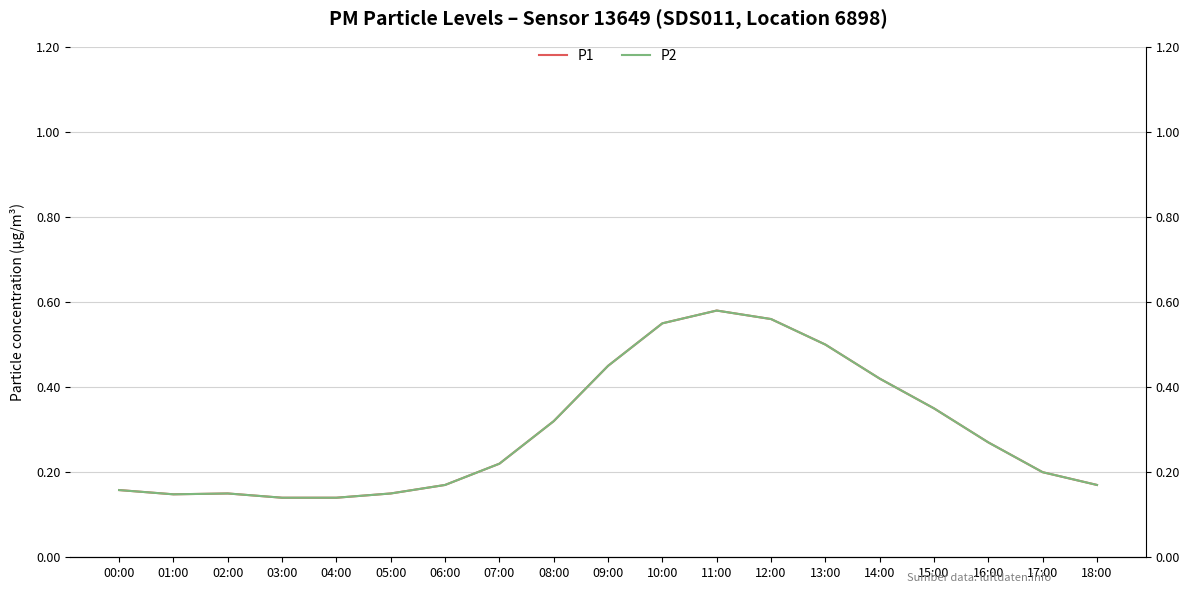

True or false: P1 has more than 0 points higher than both neighbors.

True